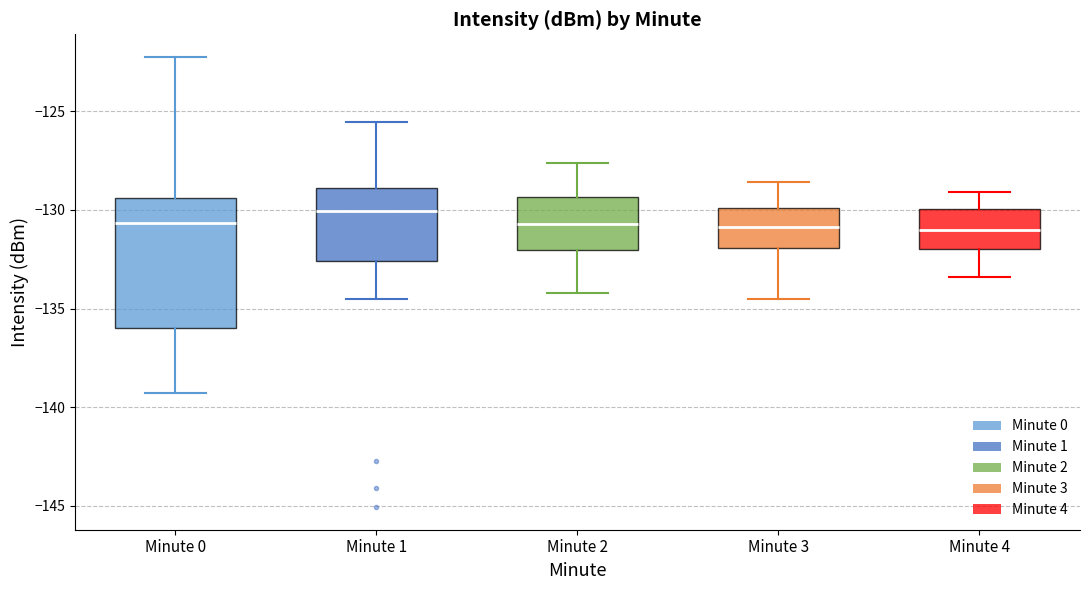

Reading left to right, transcribe this box plot: for each box, give where its median line is, the range the box spans, and where its two whiskers end, as read against the y-axis. The values are not printed on the chart, so give them approximately, as read against the axis.

Minute 0: median -130.5, box -136.0 to -129.5, whiskers -139.5 to -122.0
Minute 1: median -130.0, box -132.5 to -129.0, whiskers -134.5 to -125.5
Minute 2: median -130.5, box -132.0 to -129.5, whiskers -134.0 to -127.5
Minute 3: median -131.0, box -132.0 to -130.0, whiskers -134.5 to -128.5
Minute 4: median -131.0, box -132.0 to -130.0, whiskers -133.5 to -129.0